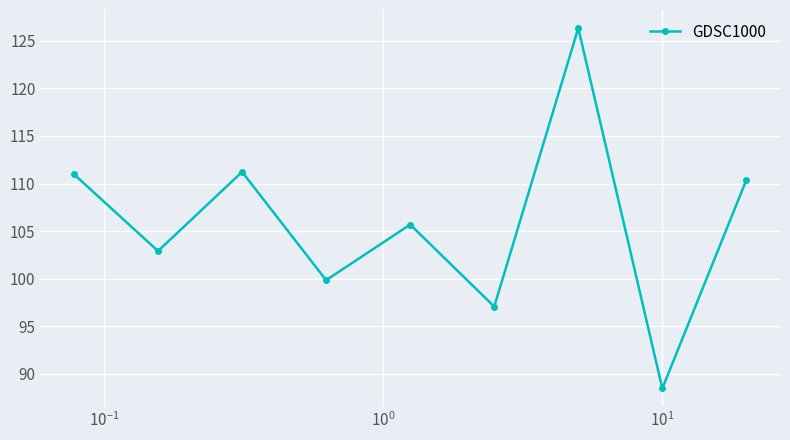

Count the number of values greater than 105.

5